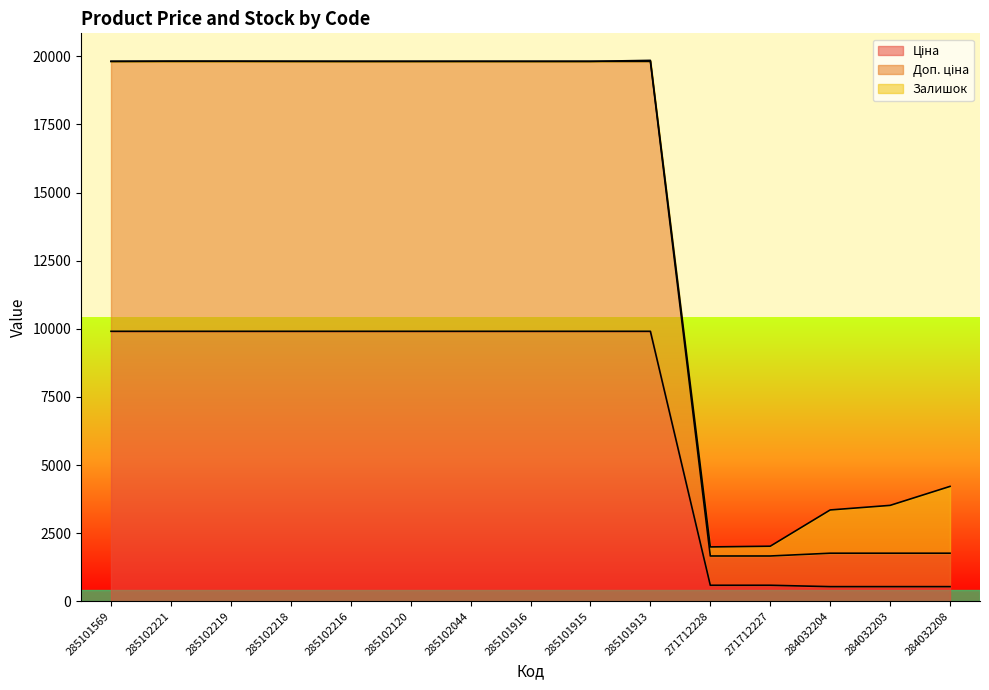

What is the highest value of the Доп. ціна series?

19817.0